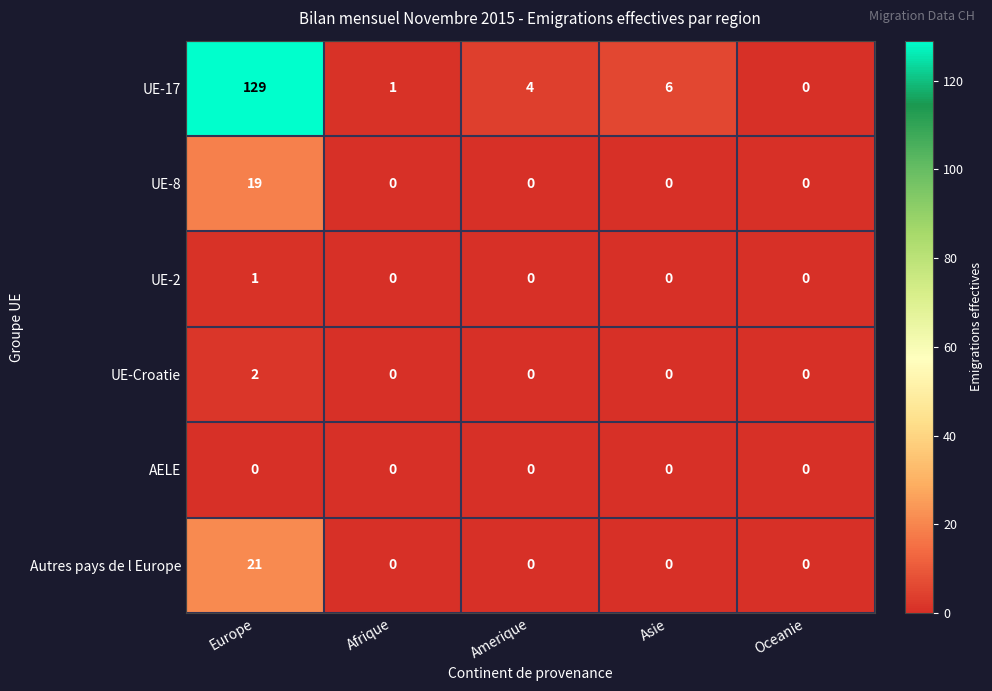

The value of UE-17 at Afrique is 2. True or false?

False